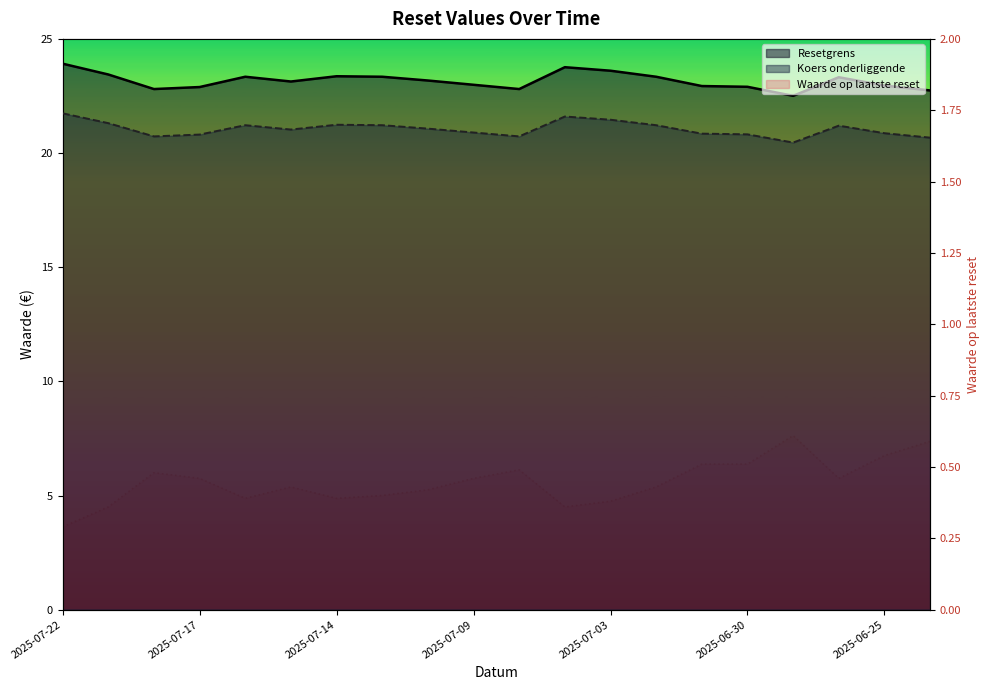

Which series has the widest spread of values?

Resetgrens